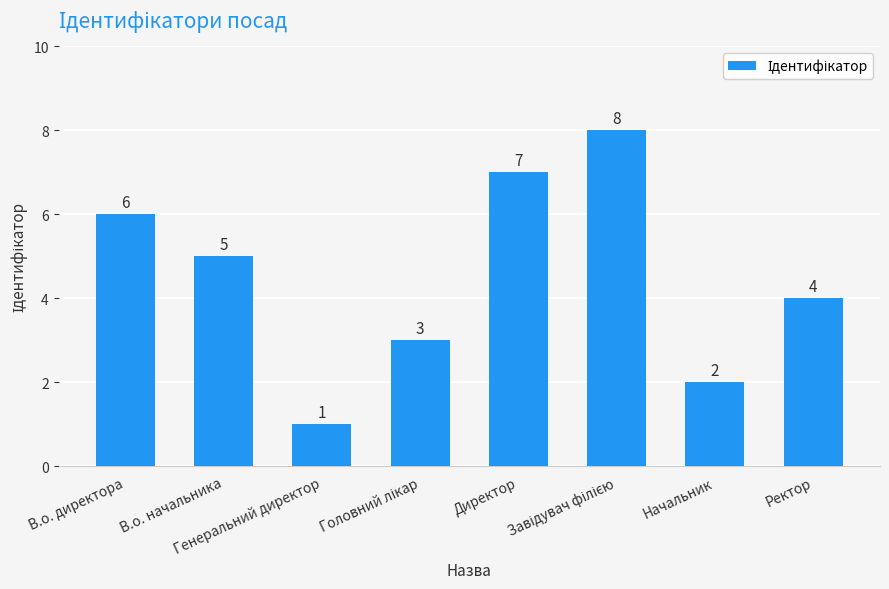

What is the greatest value displayed?

8